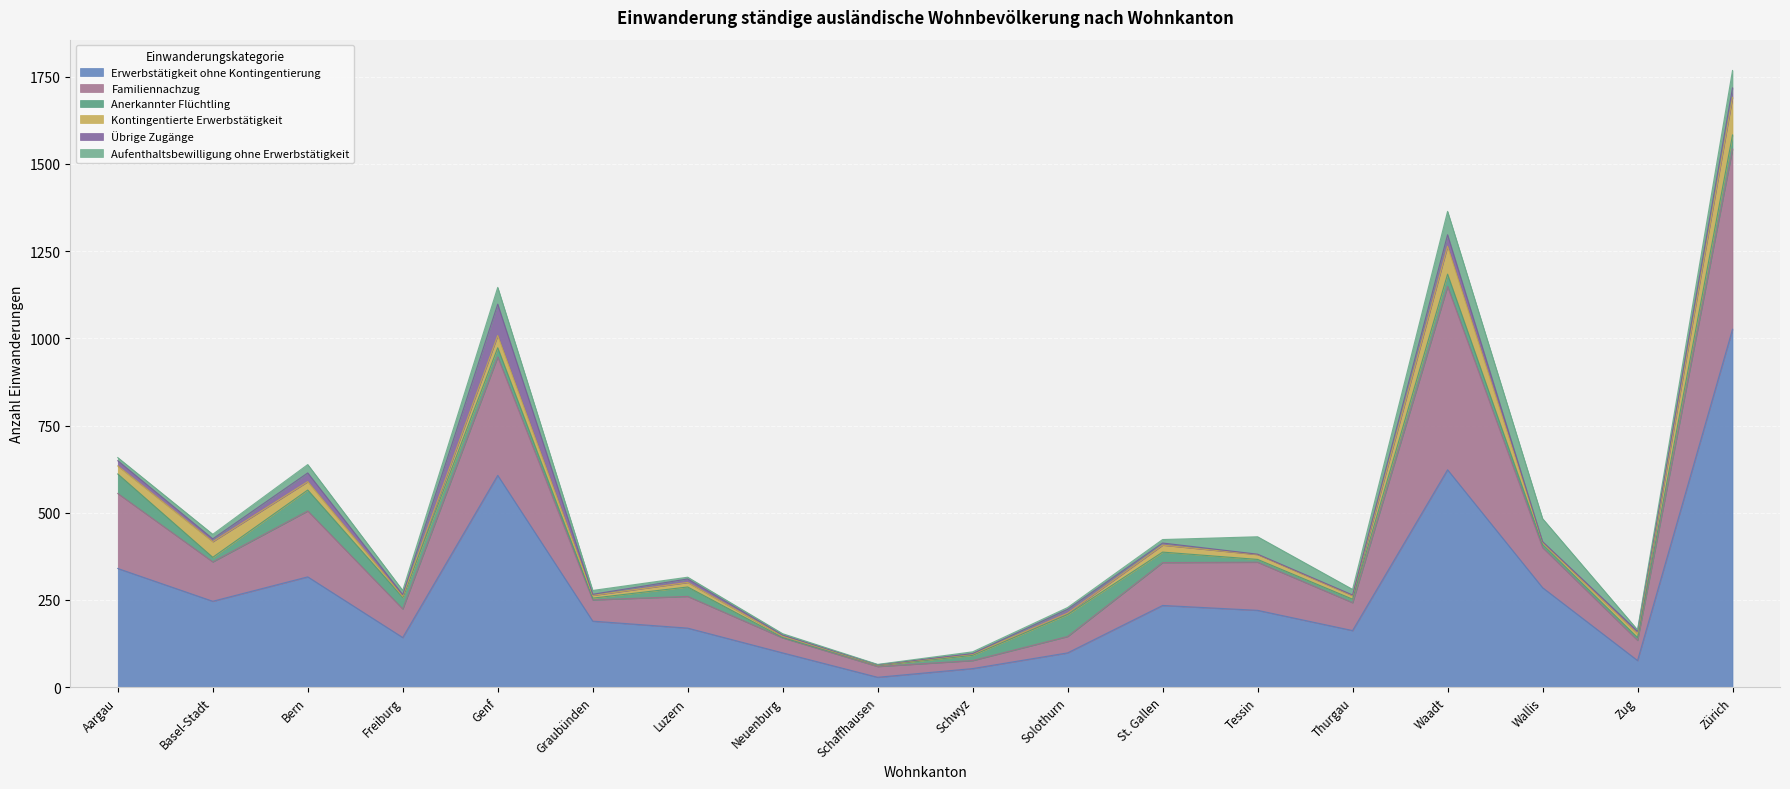

Rank the series by their maximum value, from highest to lowest.

Erwerbstätigkeit ohne Kontingentierung, Familiennachzug, Kontingentierte Erwerbstätigkeit, Übrige Zugänge, Aufenthaltsbewilligung ohne Erwerbstätigkeit, Anerkannter Flüchtling